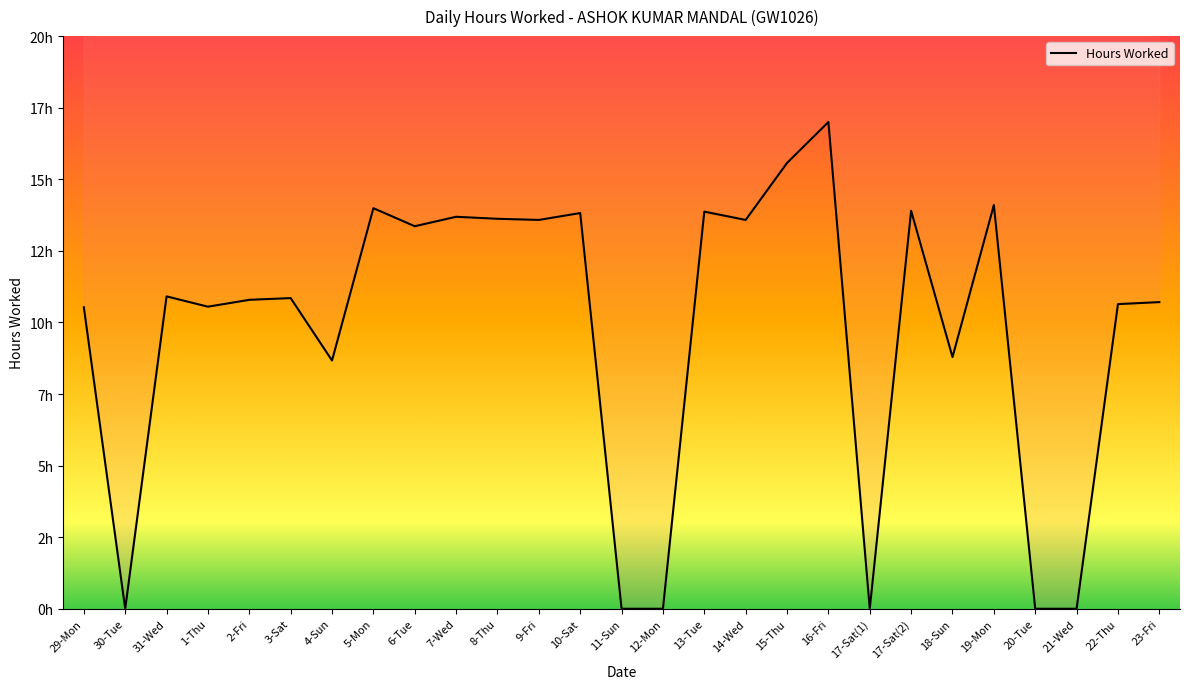

List the labels in order of value, largest first.

16-Fri, 15-Thu, 19-Mon, 5-Mon, 17-Sat(2), 13-Tue, 10-Sat, 7-Wed, 8-Thu, 9-Fri, 14-Wed, 6-Tue, 31-Wed, 3-Sat, 2-Fri, 23-Fri, 22-Thu, 1-Thu, 29-Mon, 18-Sun, 4-Sun, 30-Tue, 11-Sun, 12-Mon, 17-Sat(1), 20-Tue, 21-Wed